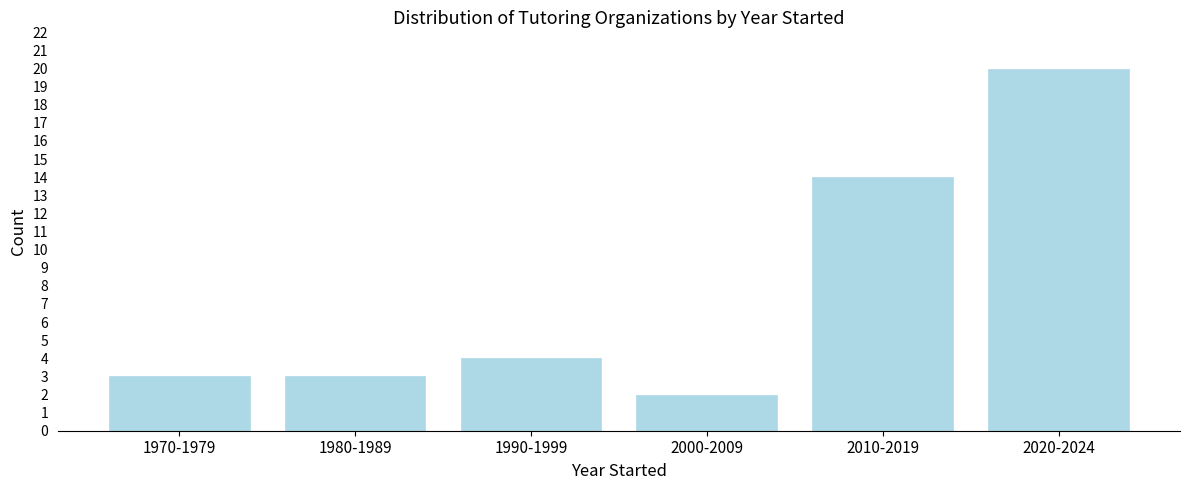

Reading left to right, extract all data points from this chart.

1970-1979=3	1980-1989=3	1990-1999=4	2000-2009=2	2010-2019=14	2020-2024=20